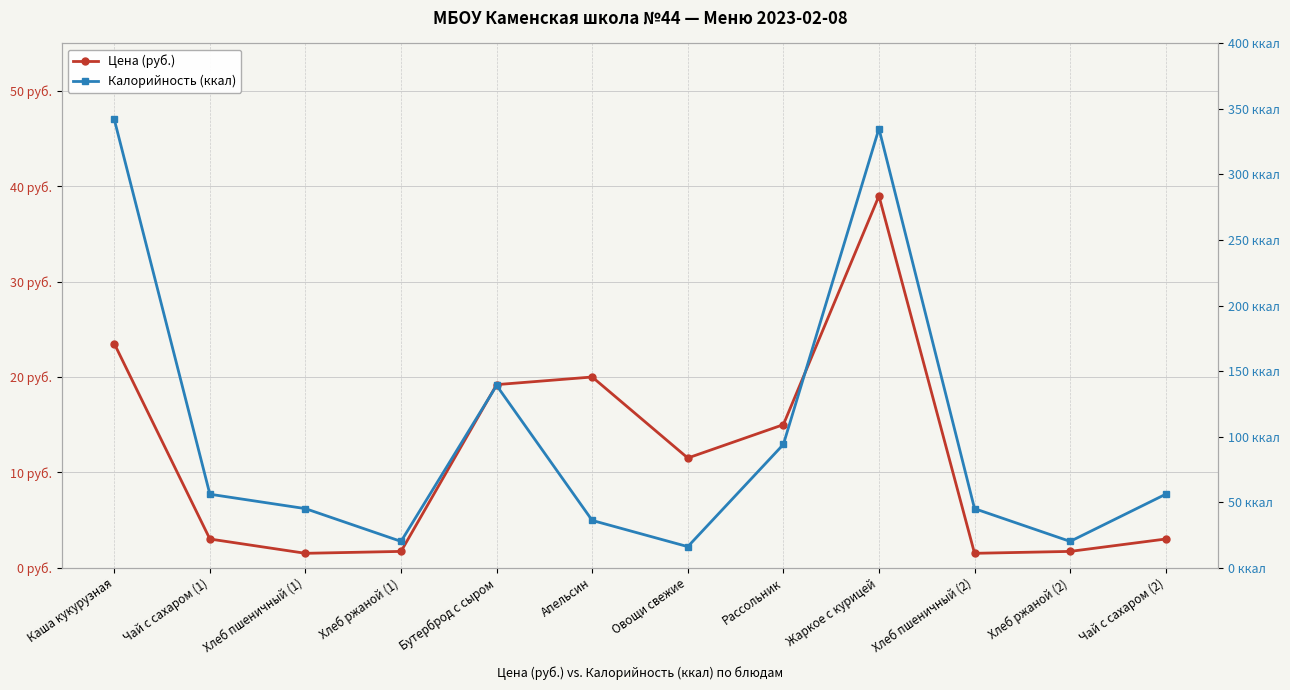

Which series has the largest range (max minus min)?

Калорийность (ккал)